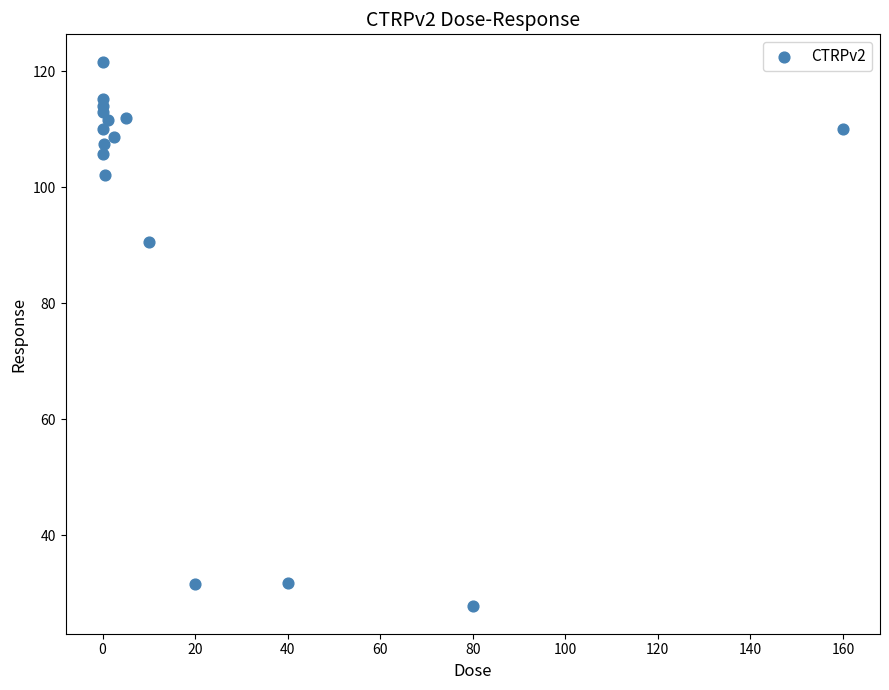

What Y value in the scatter plot is closest to 74?

90.6